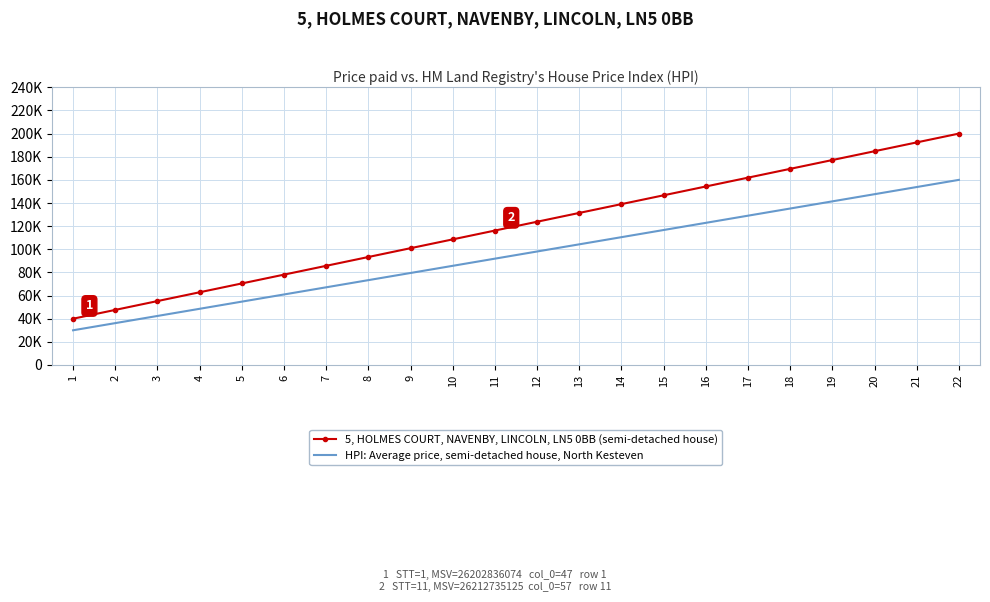

List the series in order of their overall mean, highest first.

5, HOLMES COURT, NAVENBY, LINCOLN, LN5 0BB (semi-detached house), HPI: Average price, semi-detached house, North Kesteven